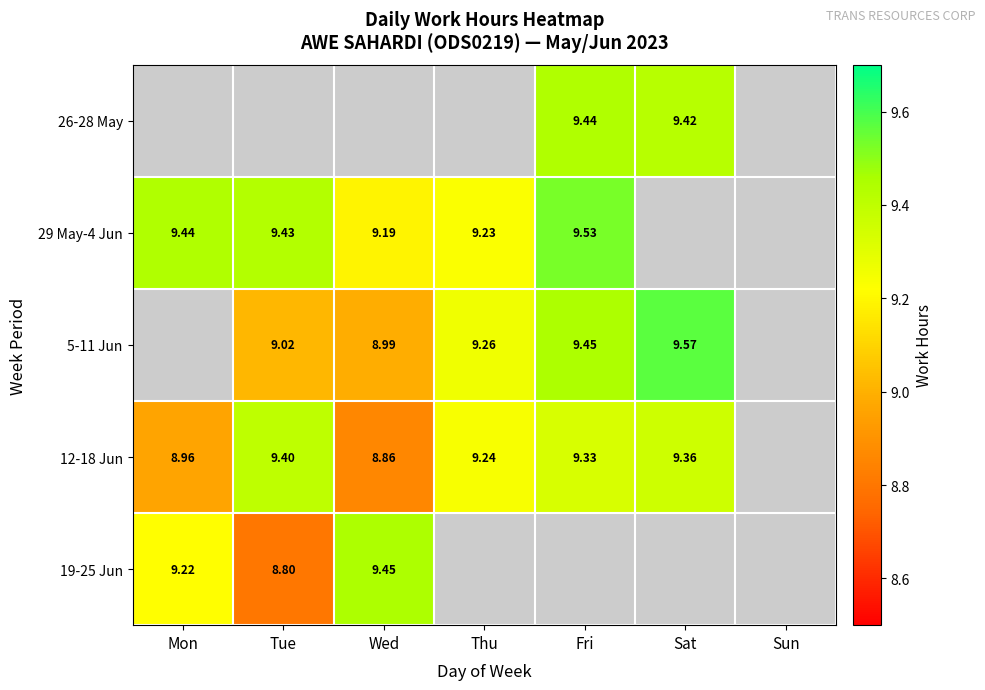

Which has a higher value, Thu or Wed?

Wed